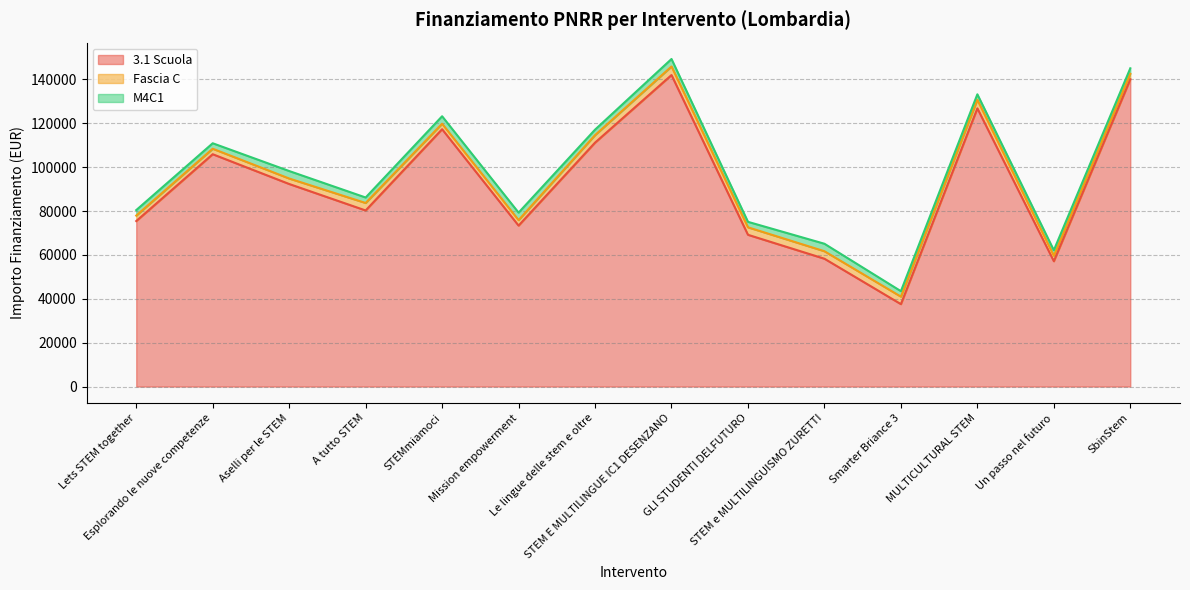

What is the difference between the highest and lowest values at Aselli per le STEM?

89843.9